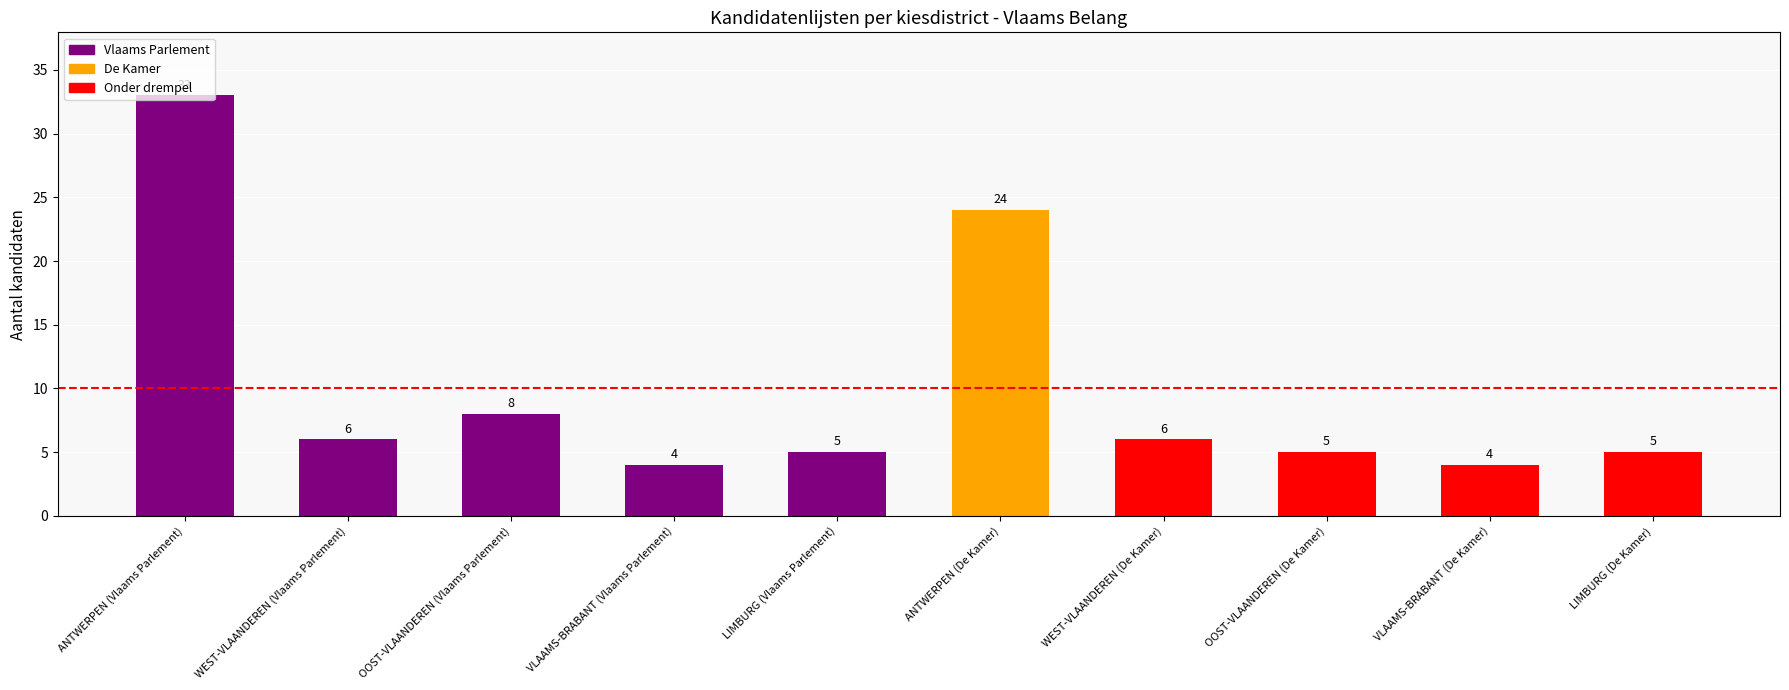

What is the label of the 9th bar from the left?

VLAAMS-BRABANT (De Kamer)